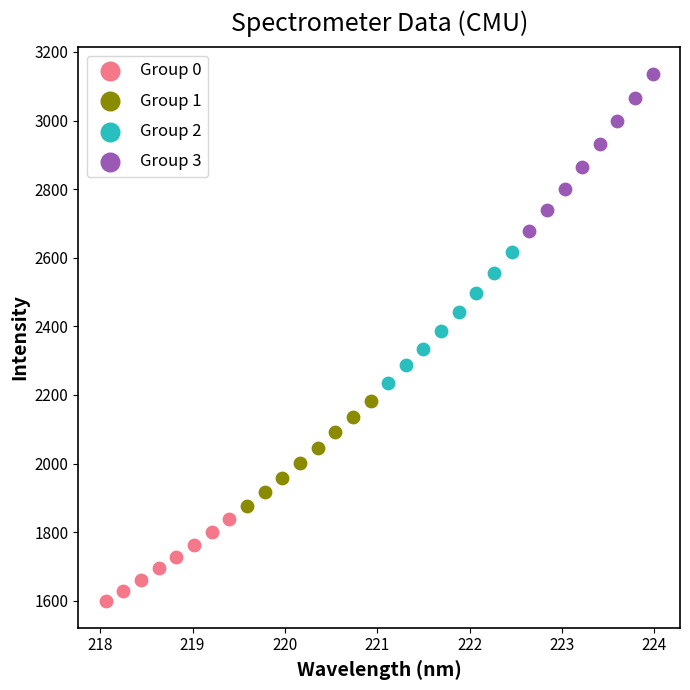

Which series has the largest Y range (max minus min)?

Group 3